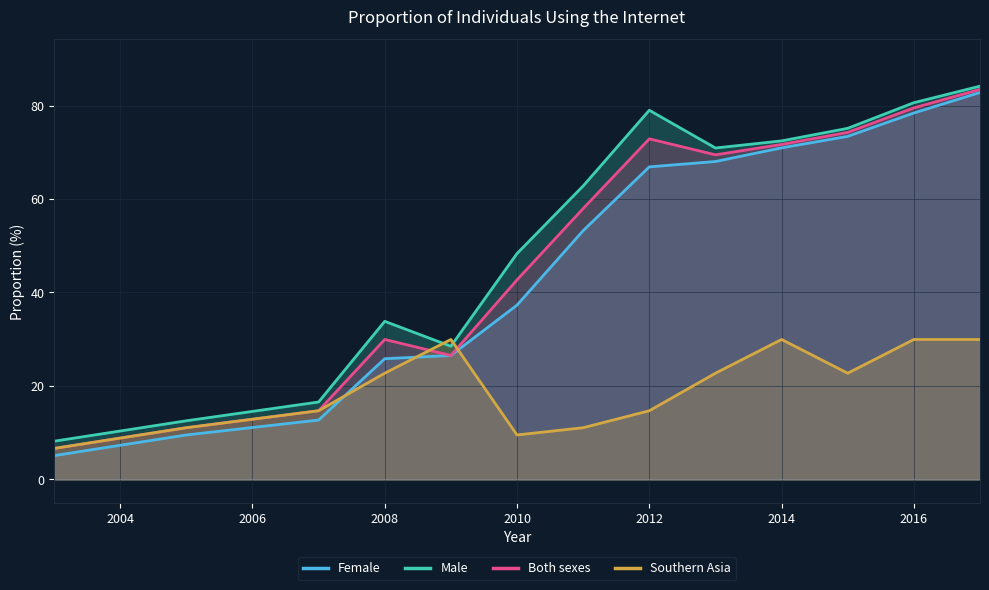

Is it true that Both sexes equals 42.7 at 2010?

True